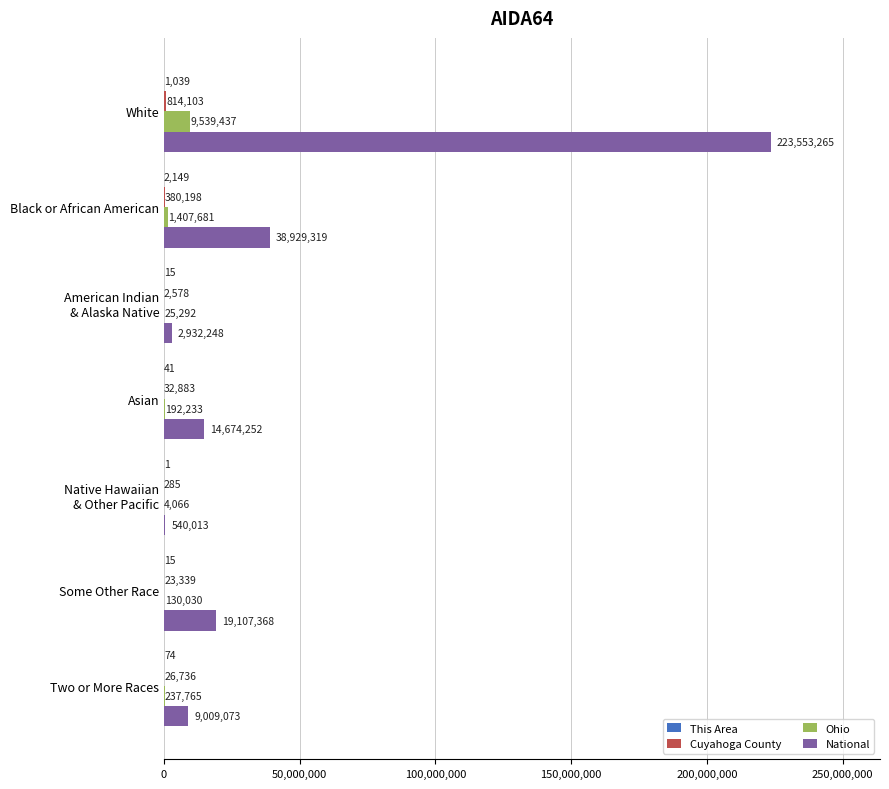

What is the total value across all series at Two or More Races?

9273648